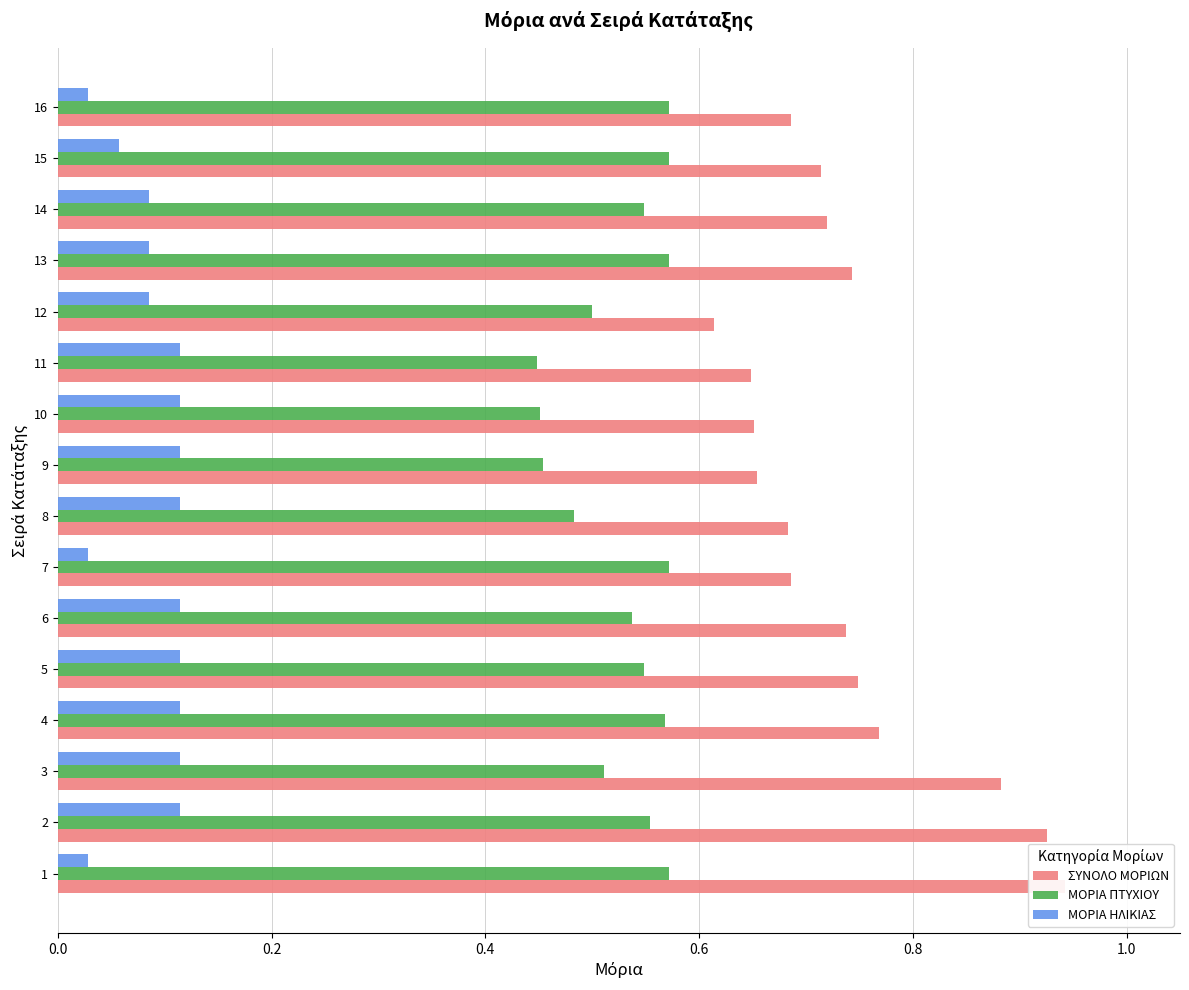

The ΜΟΡΙΑ ΗΛΙΚΙΑΣ series shows 0.0 at 1. True or false?

True